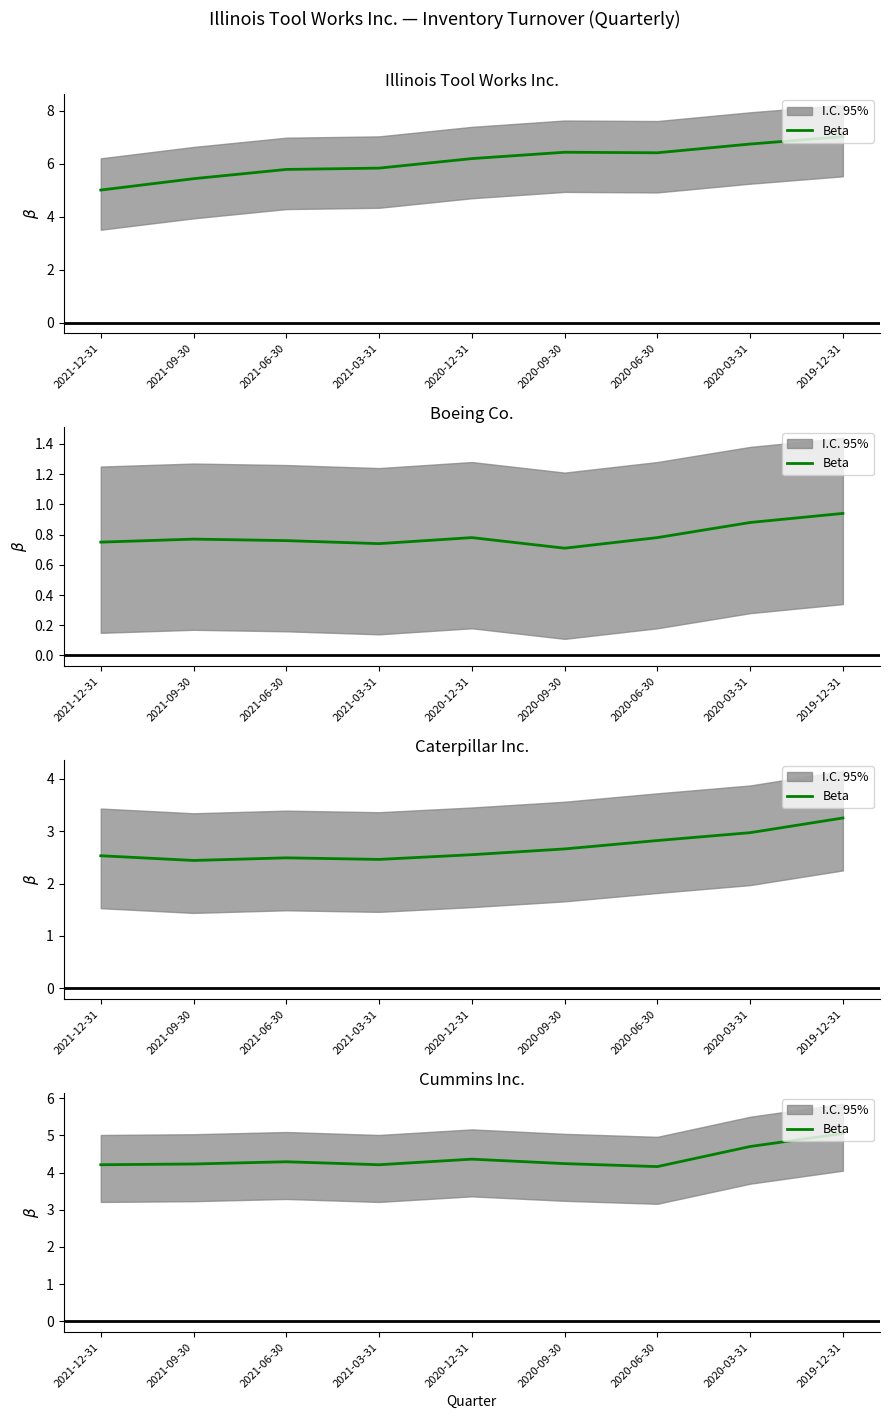

Read the value at 2020-06-30.

4.2